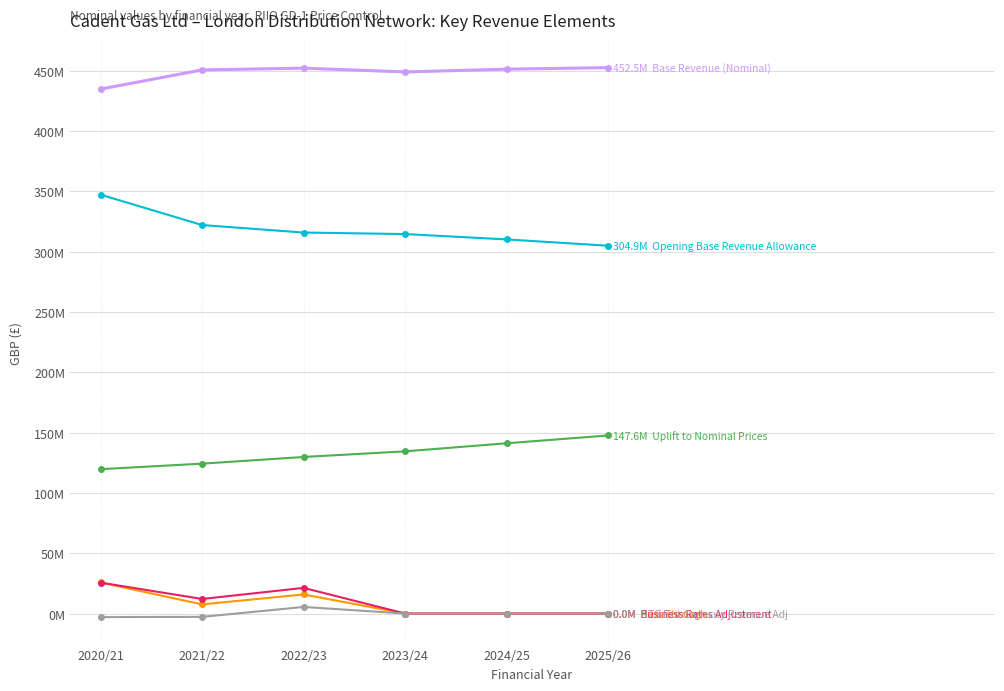

Is it true that Opening Base Revenue Allowance equals 426921530.9 at 2023/24?

False